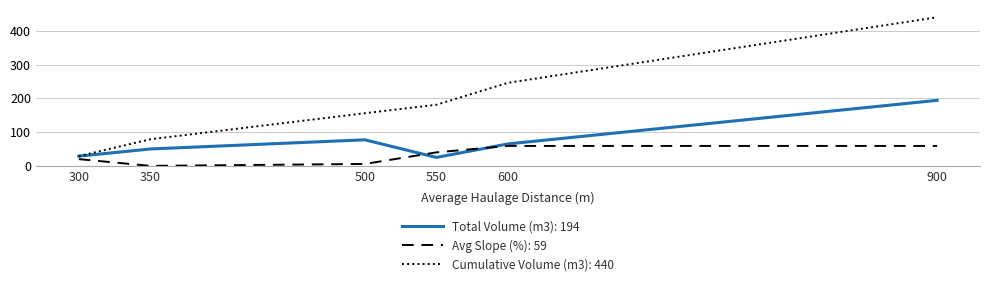

Is it true that Cumulative Volume (m3): 440 equals 64.3 at 500?

False